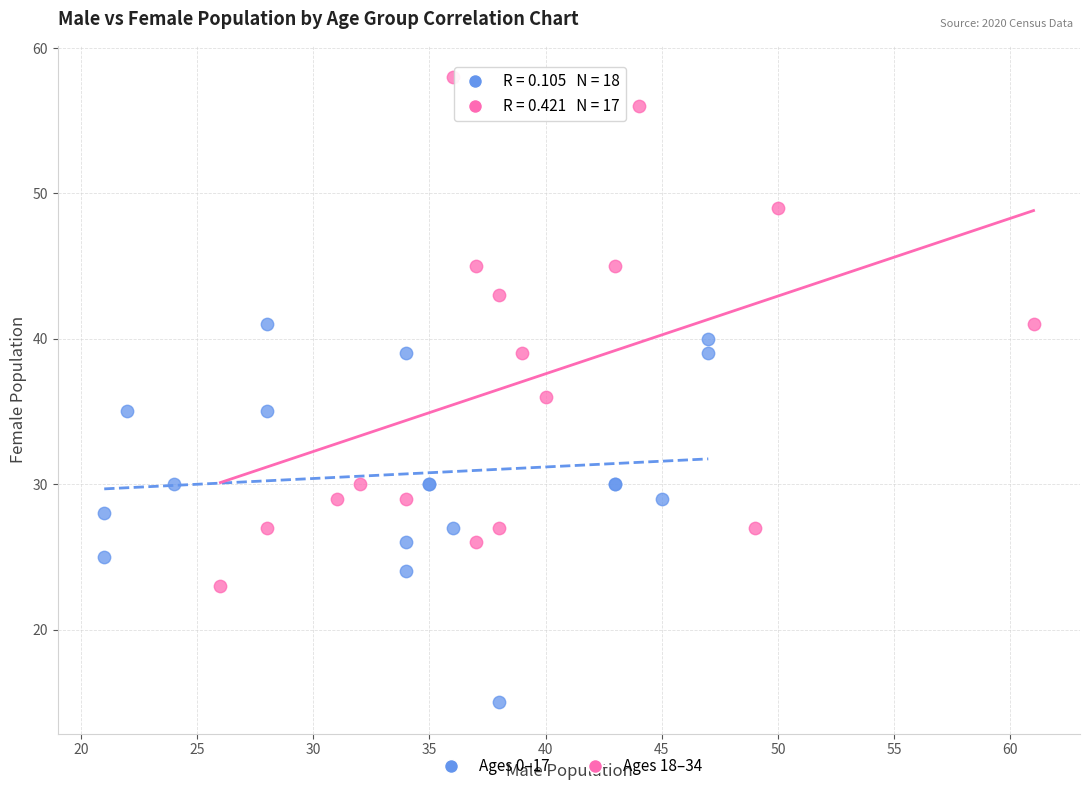

Which series has the largest Y range (max minus min)?

Ages 18–34